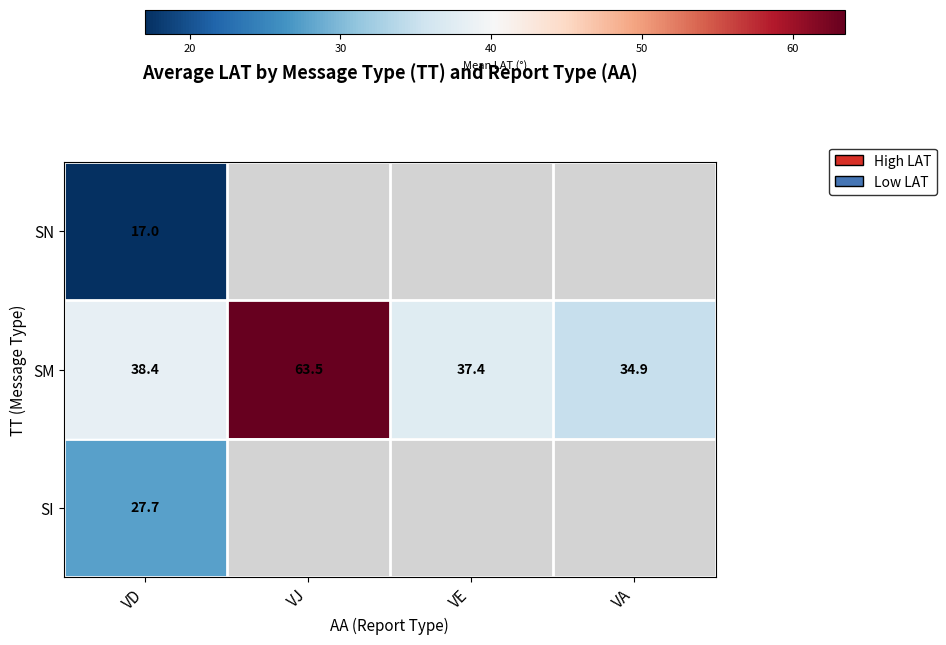

What is the lowest value of the SM series?

34.9